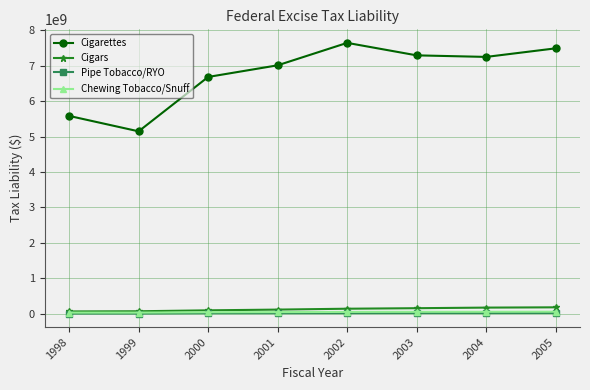

At how many categories does at least one series exceed 6765932799?

5